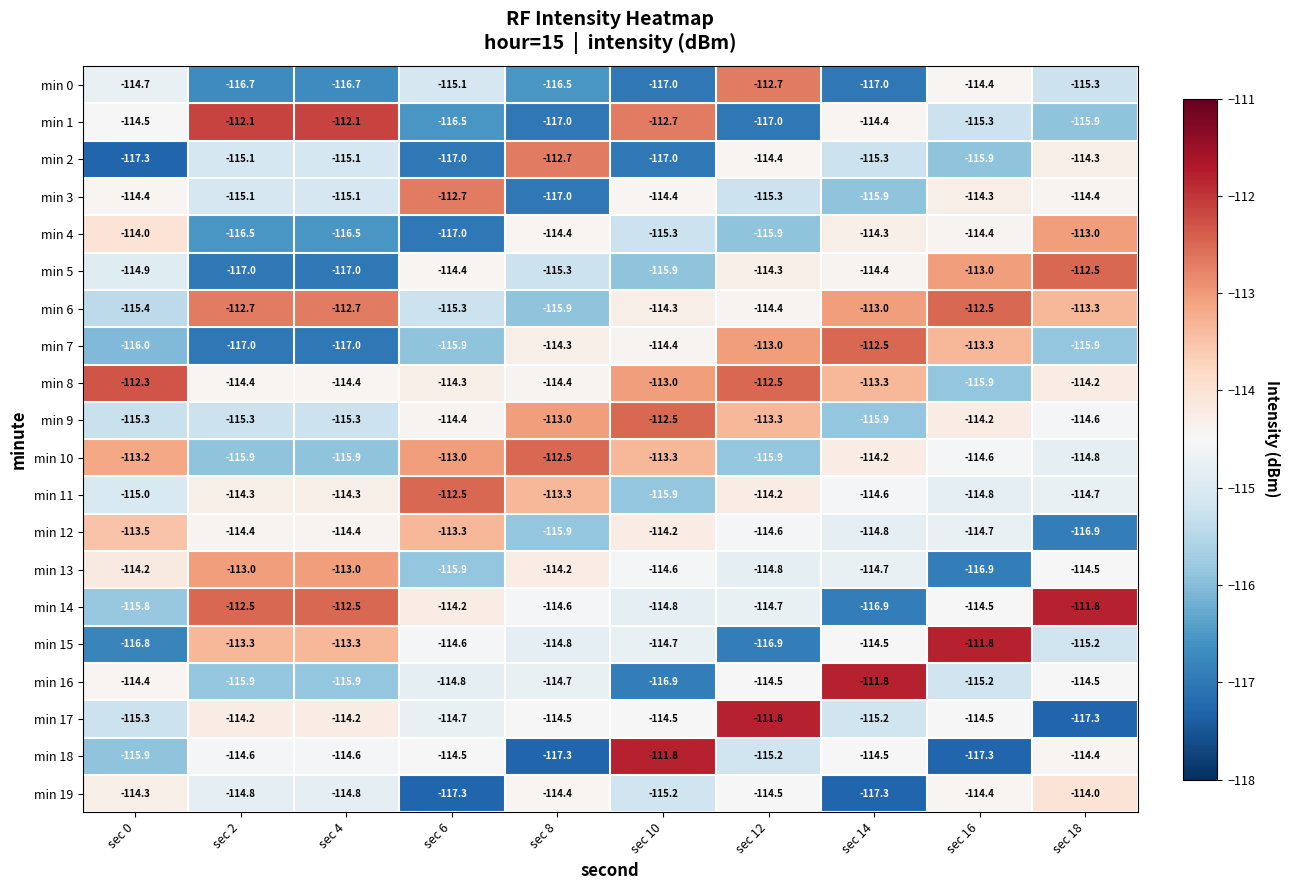

Between sec 4 and sec 8, which series saw the biggest shift?

min 1